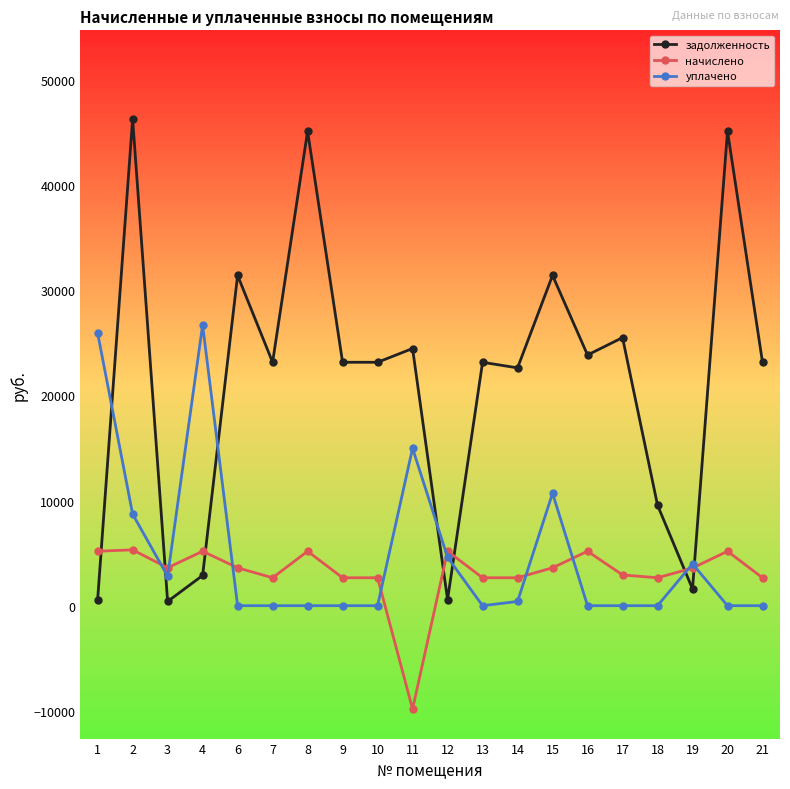

How many values in начислено are above zero?

19